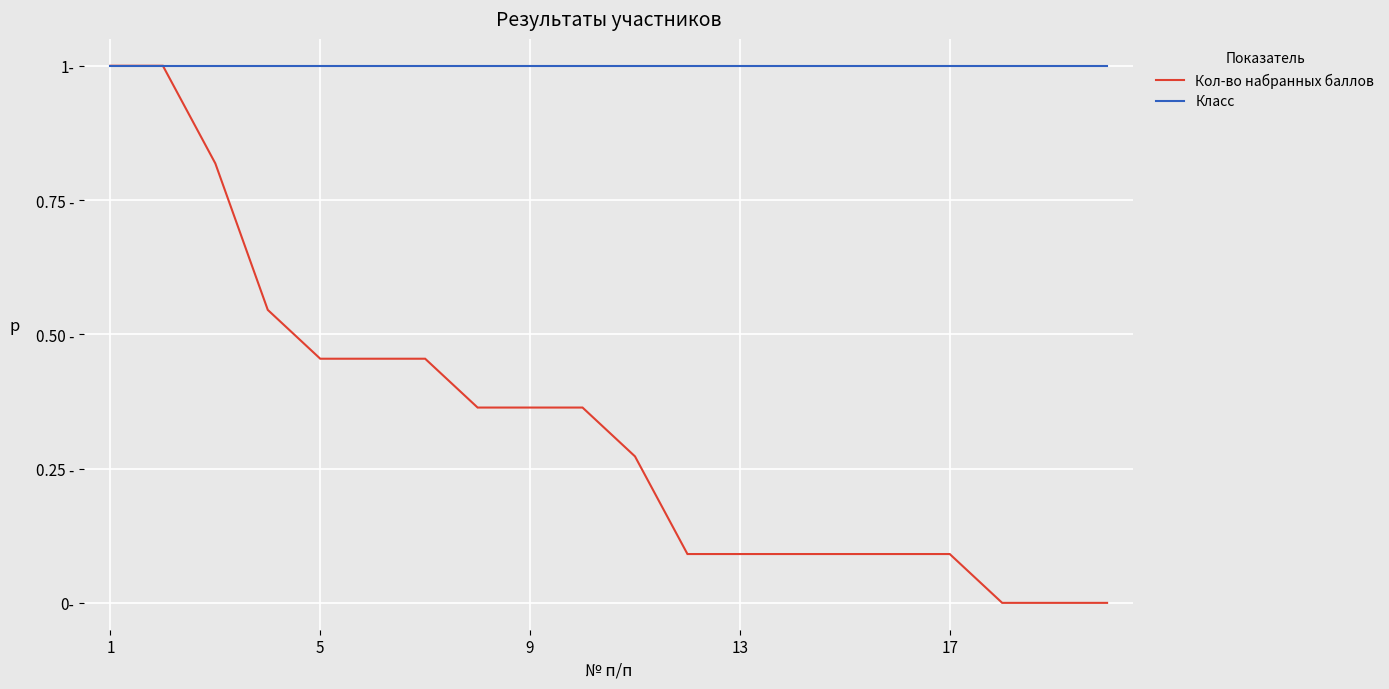

What are all the series names shown in the legend?

Кол-во набранных баллов, Класс